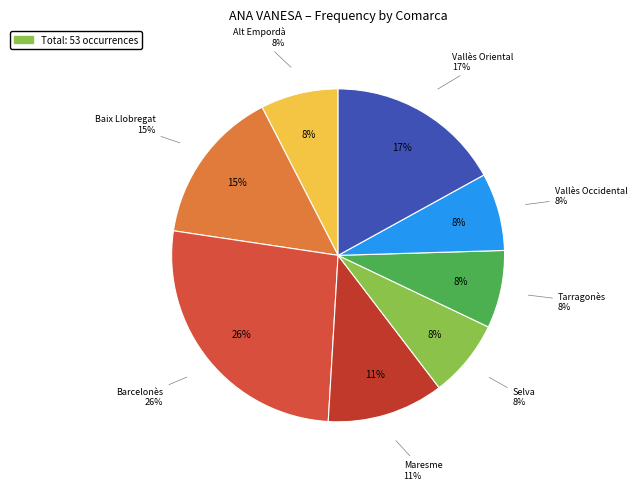

What percentage is the Baix Llobregat slice, to the nearest percent?

15%